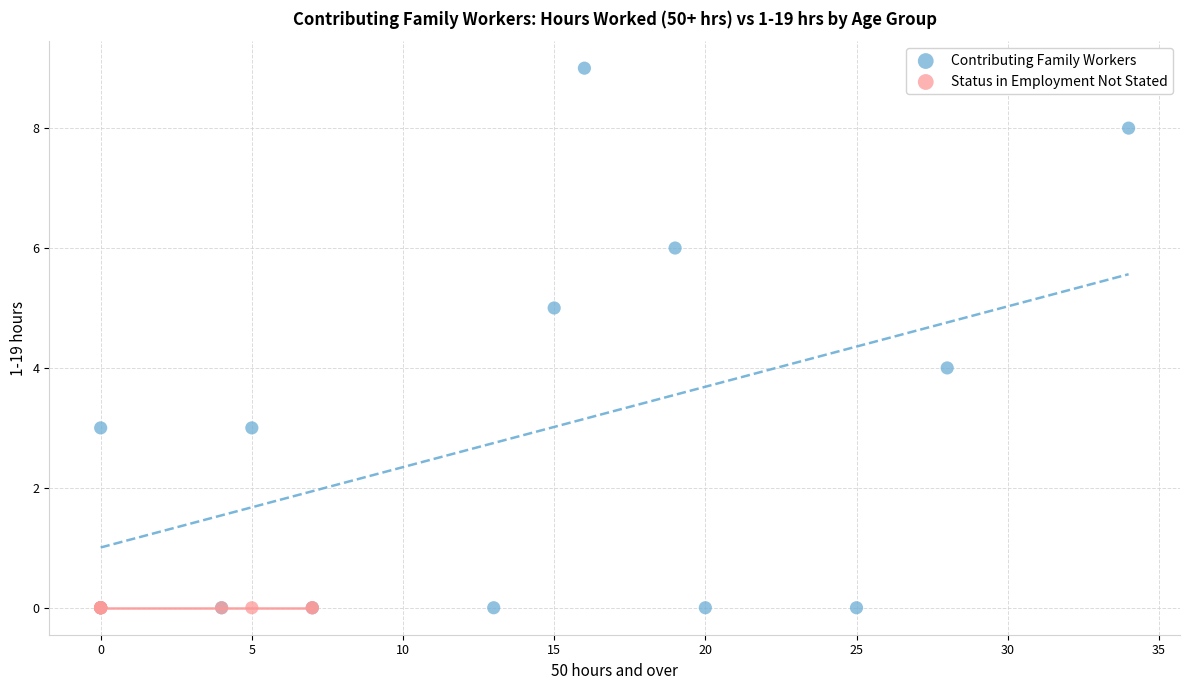

Which series contains the highest Y value?

Contributing Family Workers